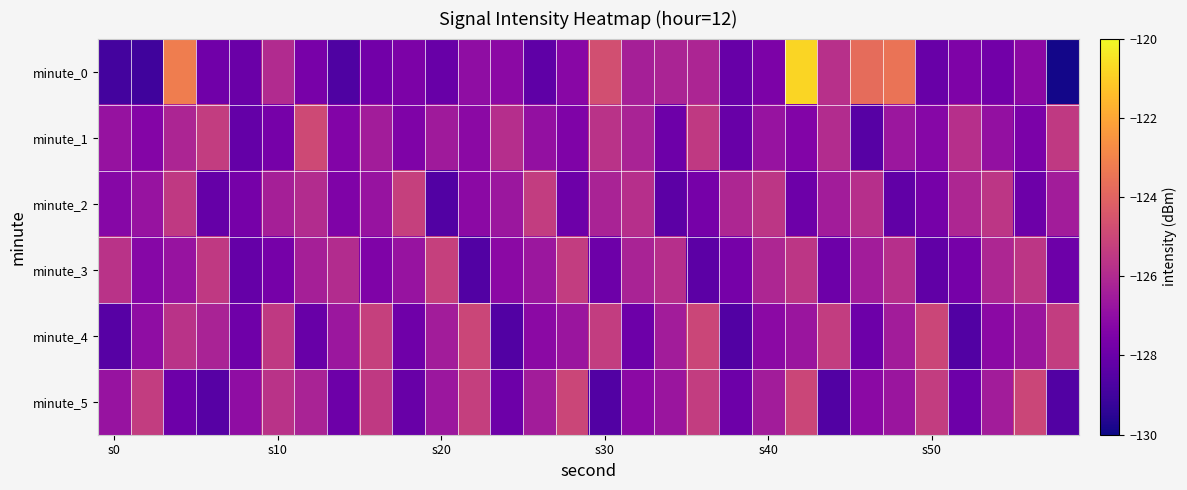

Reading left to right, list all the values displayed in this chart.

minute_0: -128.9	-129.0	-123.2	-127.8	-128.0	-126.0	-127.6	-128.6	-127.8	-127.5	-128.0	-127.0	-127.1	-128.2	-127.2	-124.7	-126.3	-126.2	-126.2	-128.1	-127.5	-120.8	-125.8	-123.7	-123.5	-128.0	-127.5	-127.8	-127.1	-129.9
minute_1: -126.8	-127.3	-126.1	-125.3	-128.1	-127.7	-124.9	-127.4	-126.5	-127.4	-126.5	-127.1	-125.8	-126.9	-127.4	-125.7	-126.2	-127.9	-125.5	-128.0	-126.8	-127.3	-125.9	-128.5	-126.7	-127.2	-125.8	-126.9	-127.6	-125.4
minute_2: -127.2	-126.8	-125.5	-128.1	-127.7	-126.3	-125.9	-127.5	-126.8	-125.2	-128.6	-127.1	-126.7	-125.3	-127.9	-126.2	-125.8	-128.3	-127.7	-126.1	-125.6	-127.9	-126.5	-125.8	-128.2	-127.7	-126.1	-125.6	-127.9	-126.5
minute_3: -125.7	-127.2	-126.8	-125.5	-128.1	-127.7	-126.3	-125.9	-127.5	-126.8	-125.2	-128.6	-127.1	-126.7	-125.3	-127.9	-126.2	-125.8	-128.3	-127.7	-126.1	-125.6	-127.9	-126.5	-125.8	-128.2	-127.7	-126.1	-125.6	-127.9
minute_4: -128.5	-127.0	-125.7	-126.2	-127.9	-125.5	-128.0	-126.7	-125.2	-127.9	-126.5	-125.0	-128.6	-127.1	-126.7	-125.3	-127.9	-126.5	-125.0	-128.6	-127.1	-126.7	-125.3	-127.9	-126.5	-125.0	-128.6	-127.1	-126.7	-125.3
minute_5: -126.8	-125.3	-127.9	-128.5	-127.0	-125.7	-126.2	-127.9	-125.5	-128.0	-126.7	-125.2	-127.9	-126.5	-125.0	-128.6	-127.1	-126.7	-125.3	-127.9	-126.5	-125.0	-128.6	-127.1	-126.7	-125.3	-127.9	-126.5	-125.0	-128.6